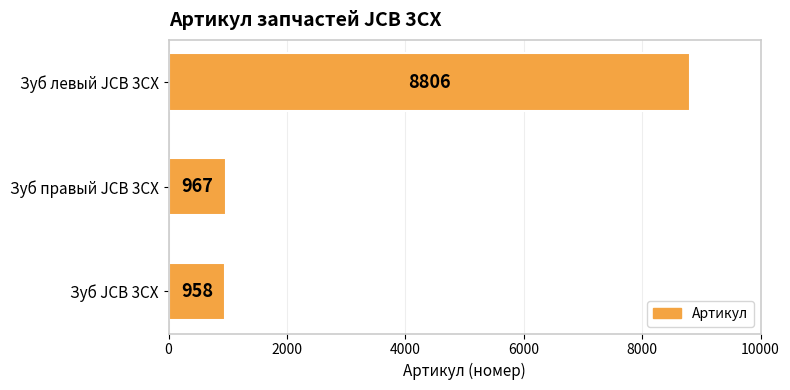

Reading top to bottom, extract all data points from this chart.

8806	967	958